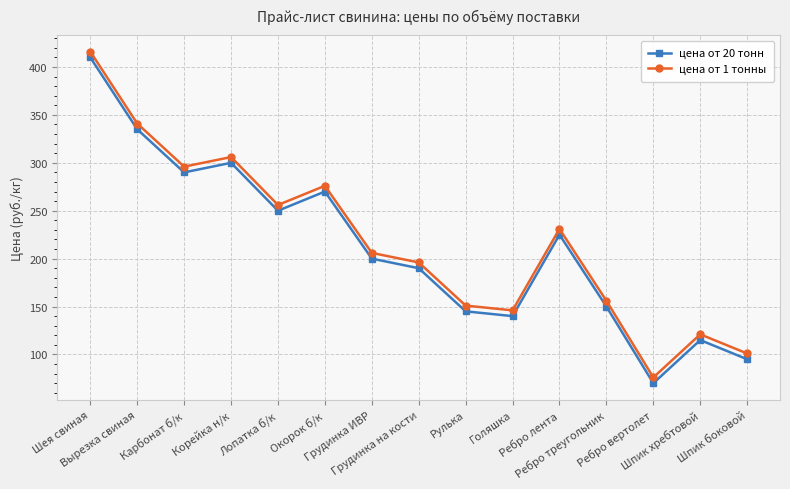

What is the sum of all цена от 20 тонн values?

3185